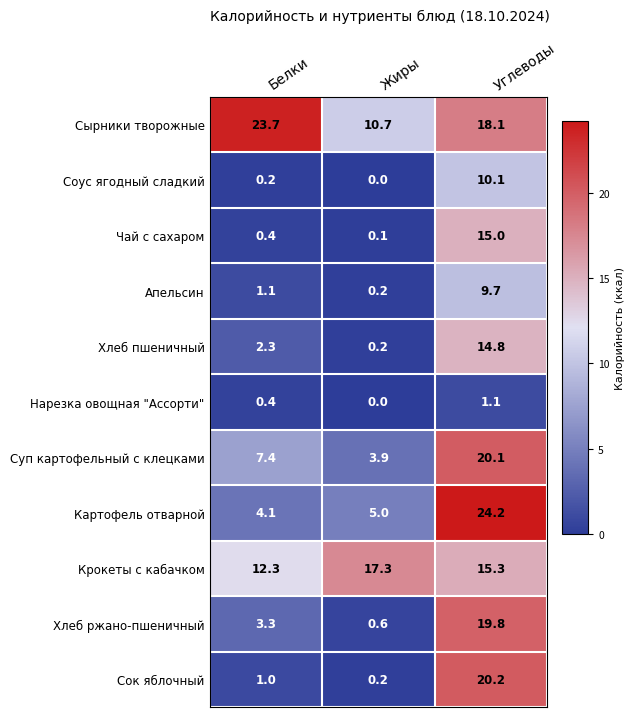

Is it true that Соус ягодный сладкий equals 5.0 at Жиры?

False